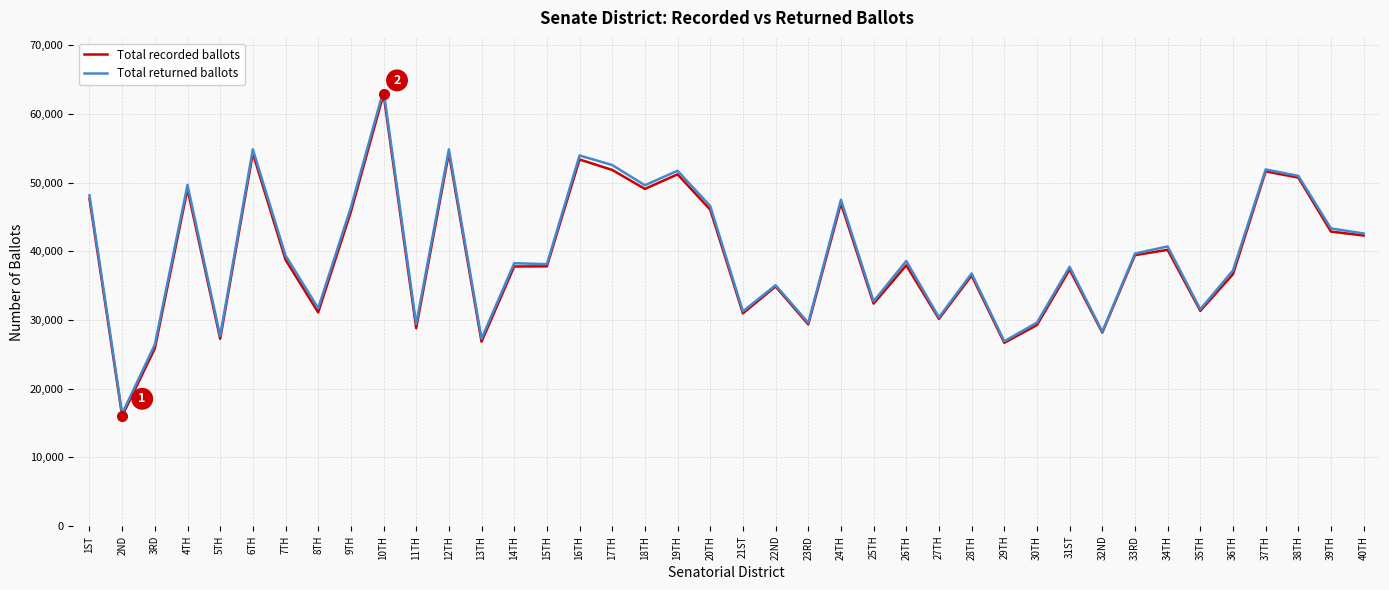

What is the spread (max minus min) of values at 38TH?

250